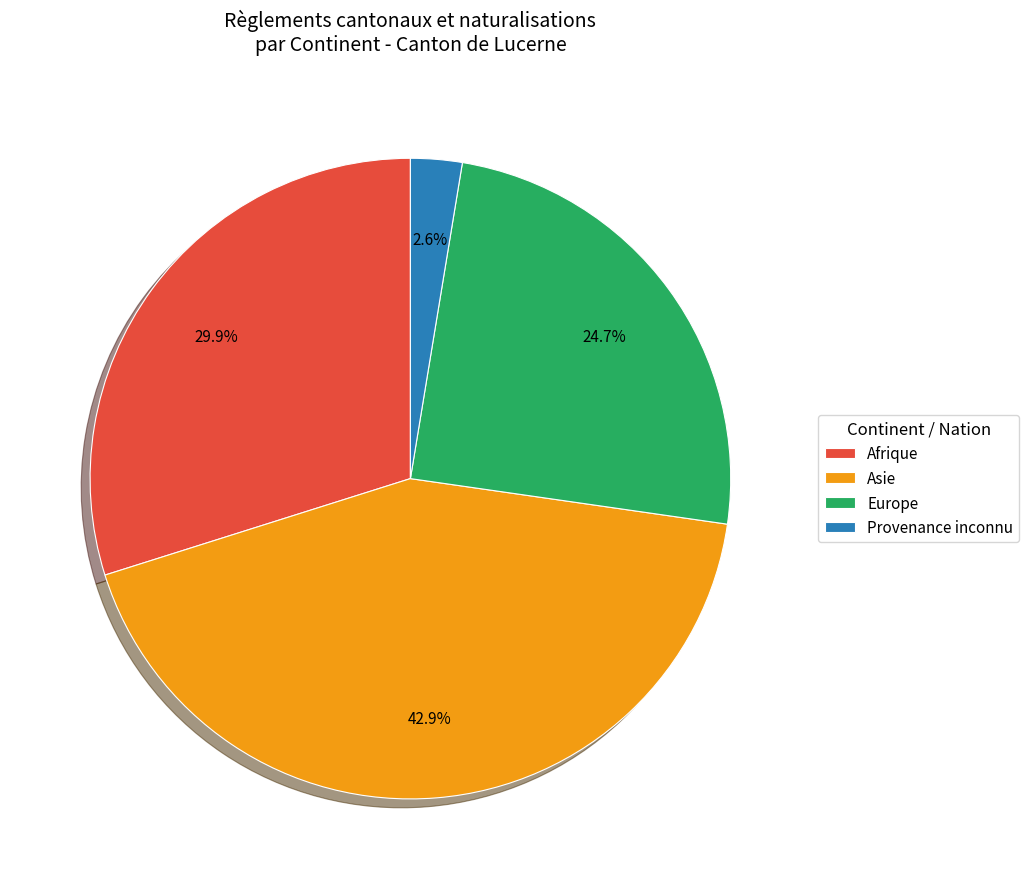

How many slices are in this pie chart?

4